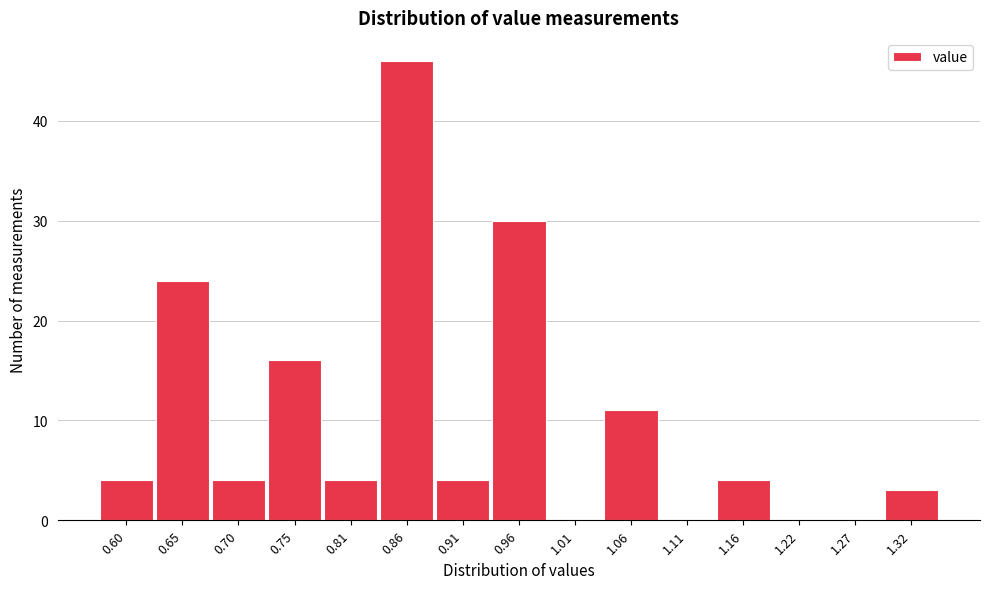

Reading left to right, transcribe all the data shown in this chart.

0.60=4	0.65=24	0.70=4	0.75=16	0.81=4	0.86=46	0.91=4	0.96=30	1.01=0	1.06=11	1.11=0	1.16=4	1.22=0	1.27=0	1.32=3